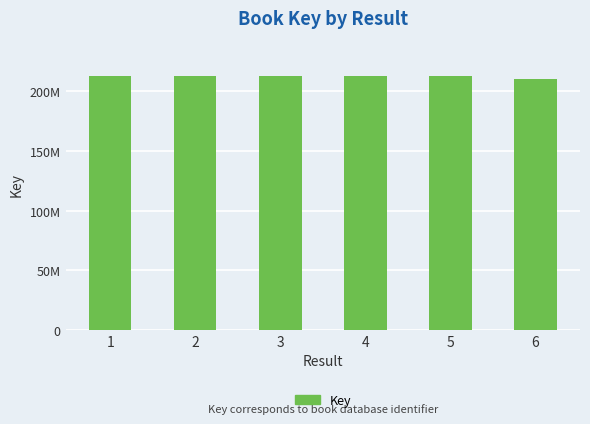

Does the chart contain any negative values?

No